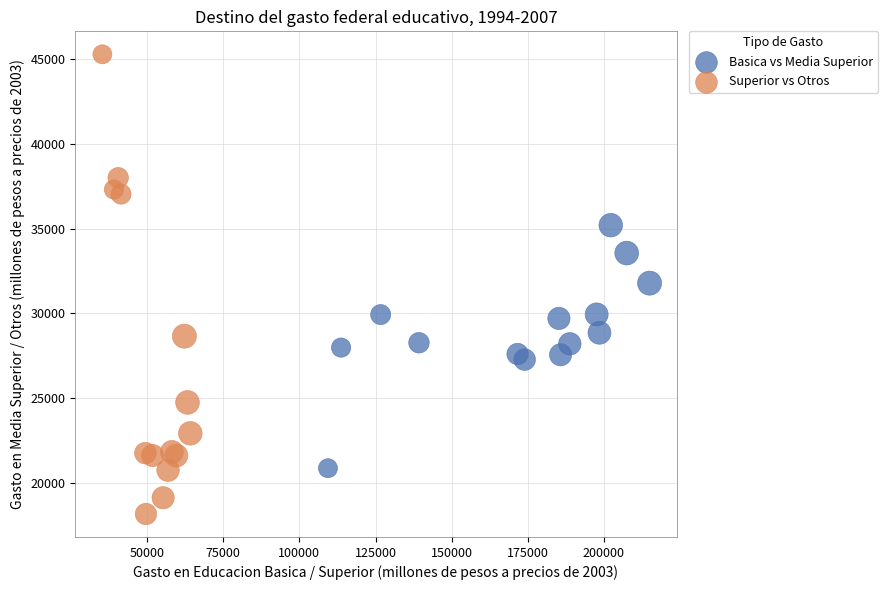

Which series reaches the maximum Y coordinate?

Superior vs Otros